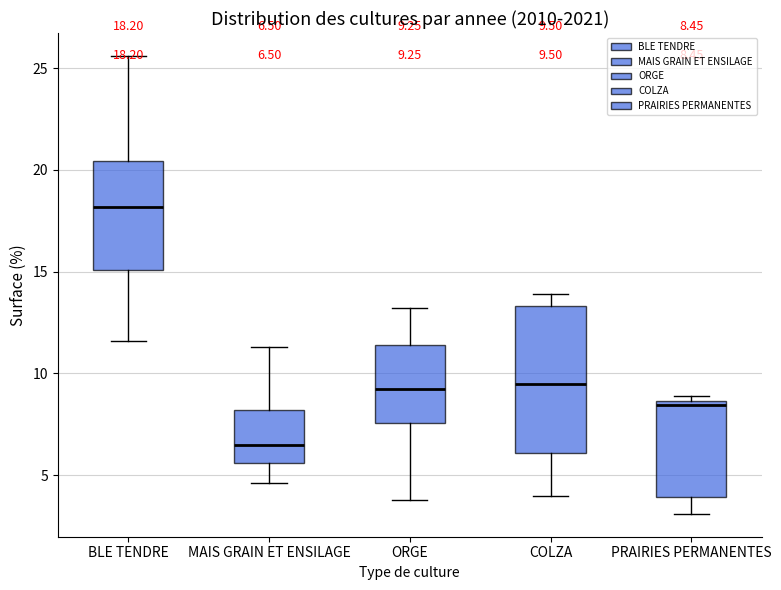

Which box is the tallest, from its lower edge to its upper edge?

COLZA